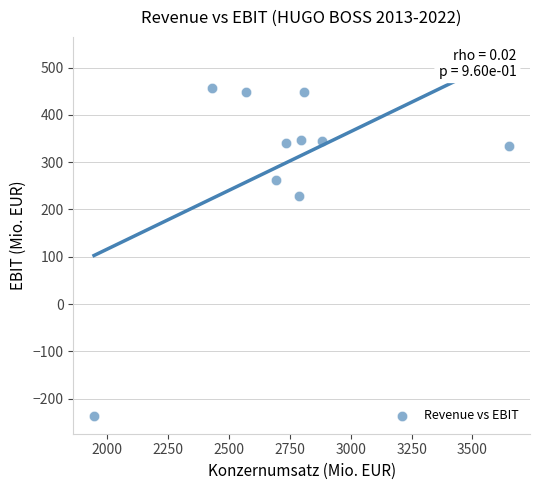

What Y value in the scatter plot is closest to 110?

228